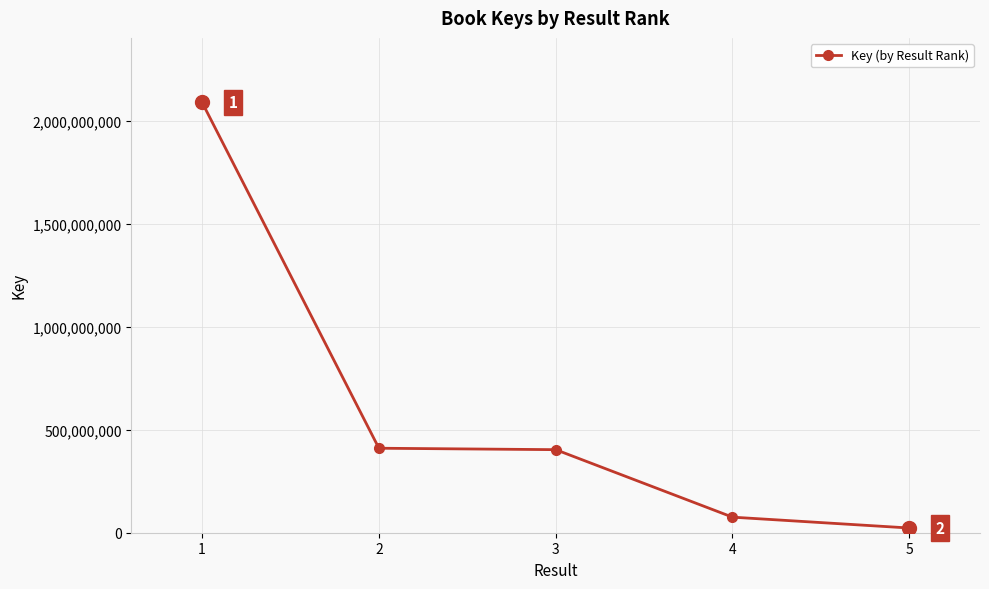

The value at 4 is 75583619. True or false?

True